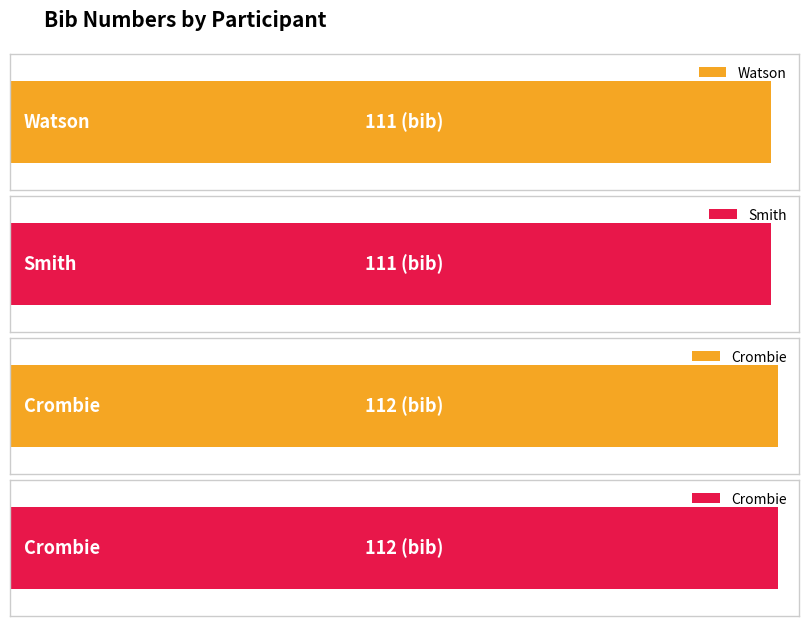

What is the label of the 1st bar from the right?

Crombie